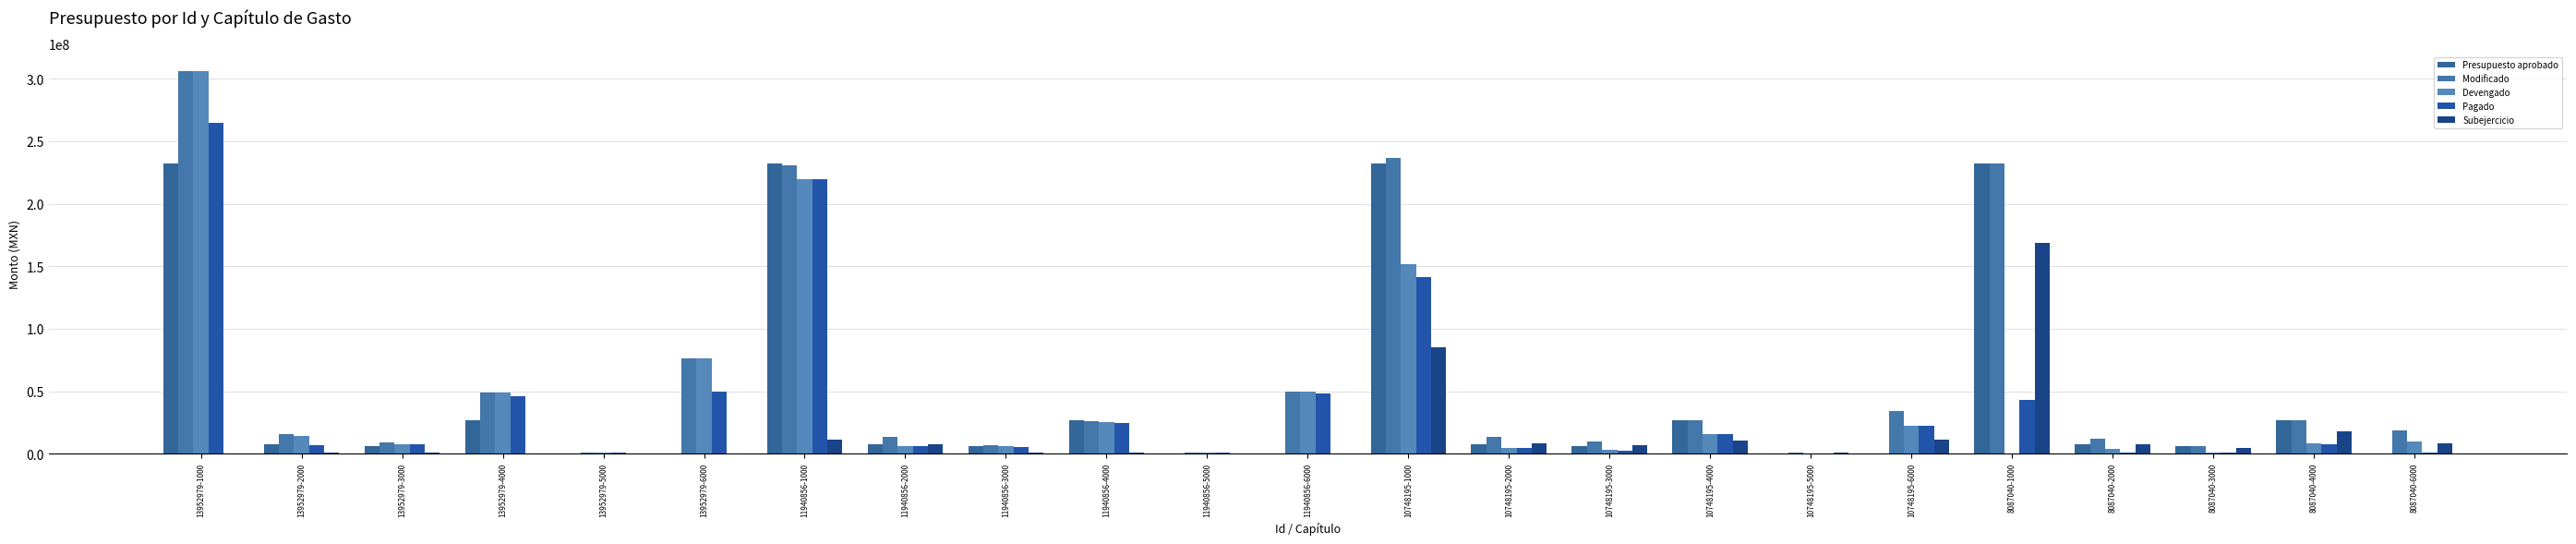

What is the greatest value displayed?

305785690.6